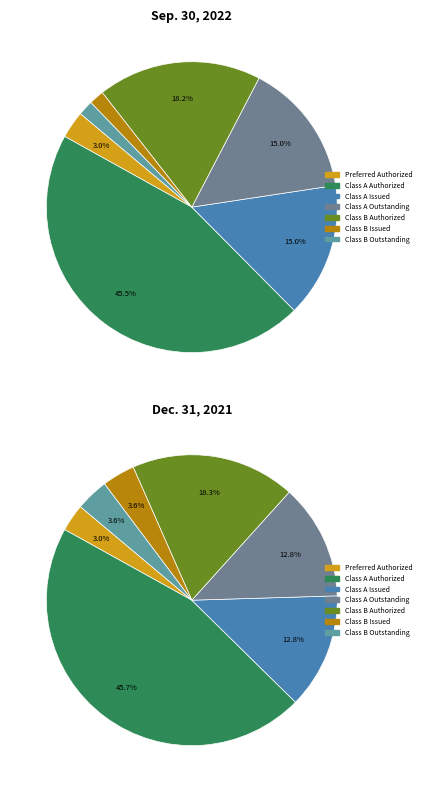

Which series changed the most between Class A Authorized and Class B Authorized?

Sep. 30, 2022